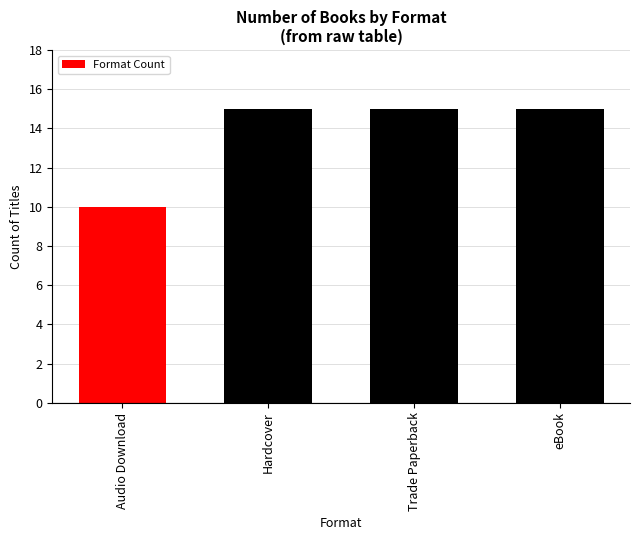

How many categories are shown in the chart?

4